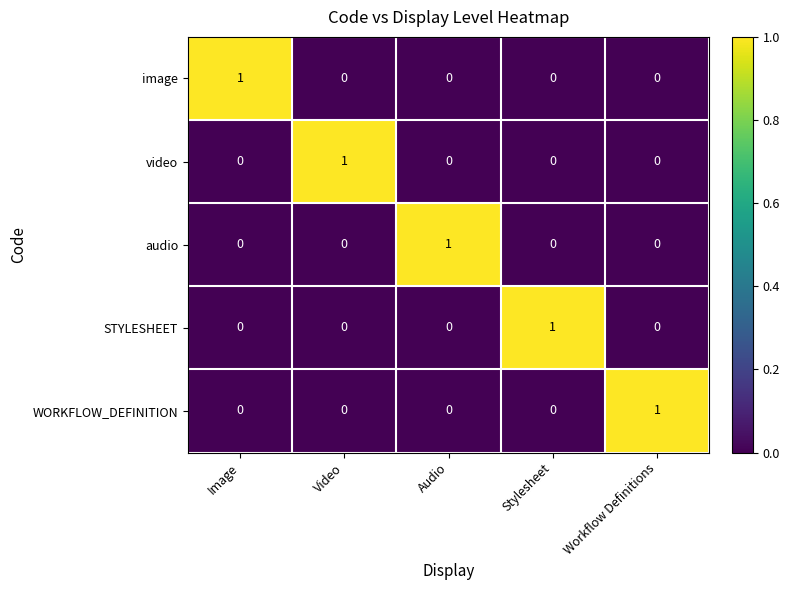

At how many categories does at least one series exceed 0?

5